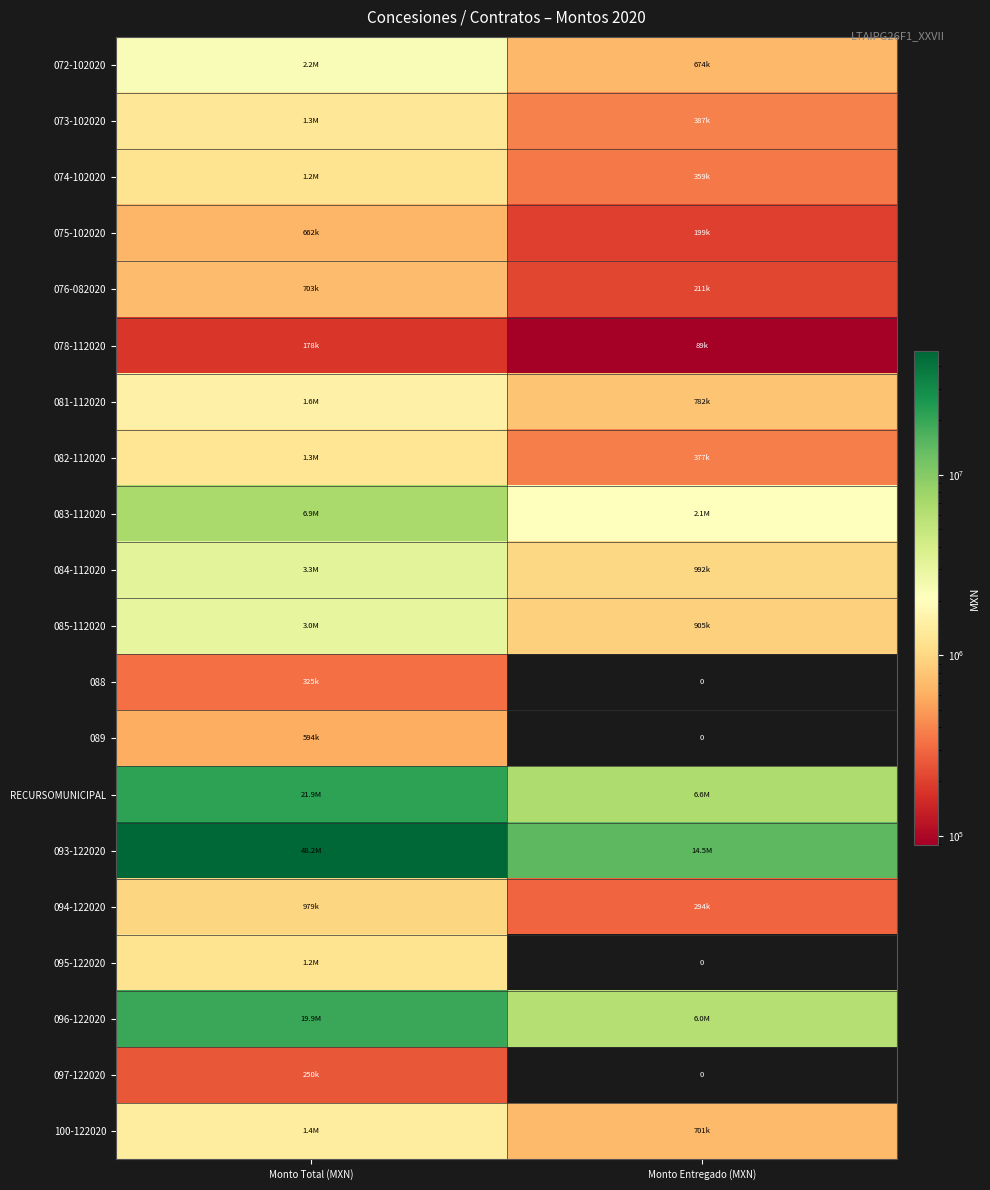

At which label is 096-122020 closest to 12936207?

Monto Entregado (MXN)